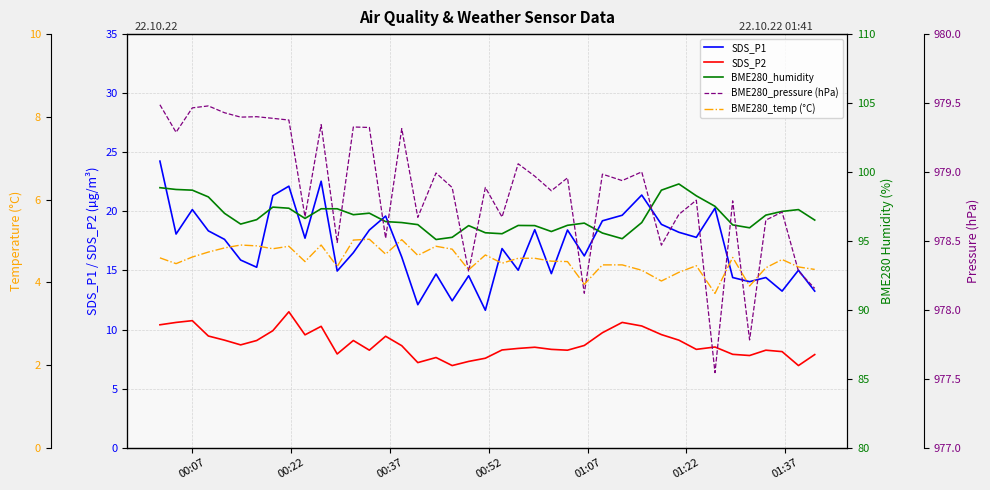

True or false: BME280_temp (°C) and SDS_P2 intersect in this chart.

False